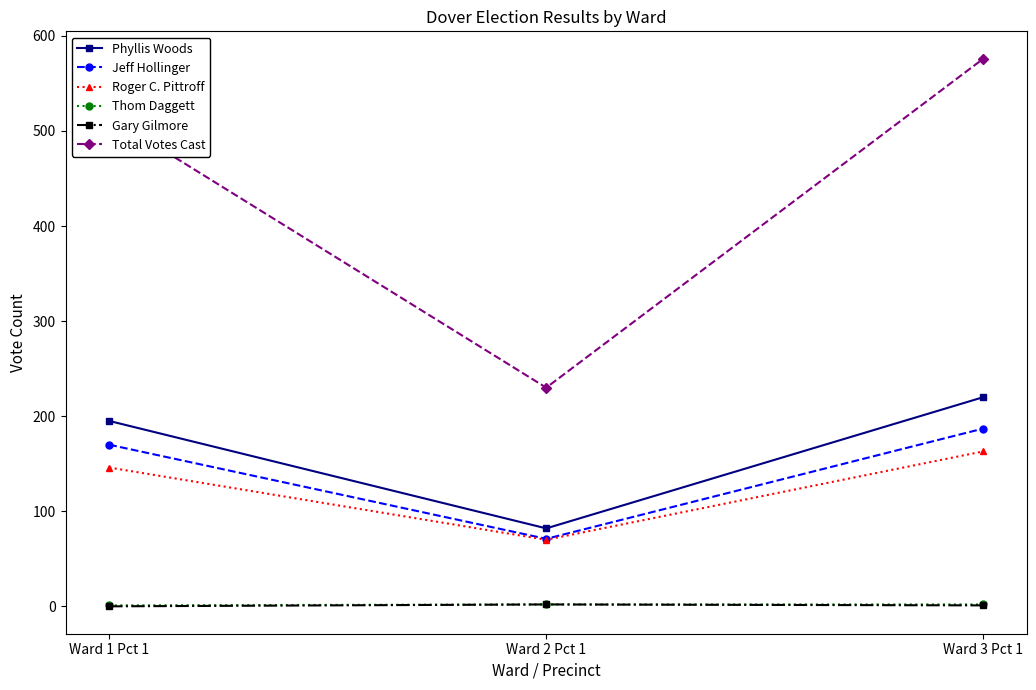

Which series has the largest total across all categories?

Total Votes Cast